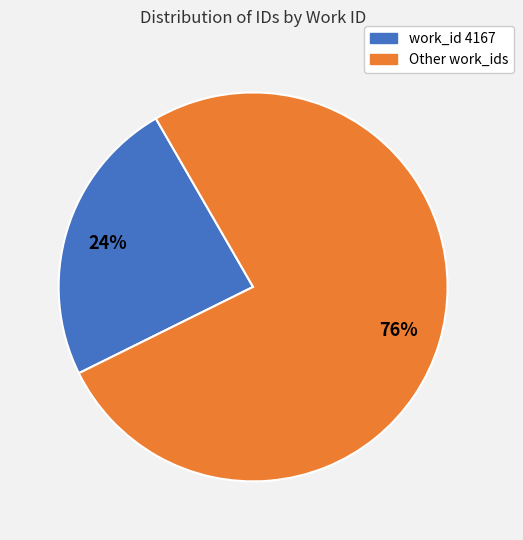

Count the number of slices in the pie.

2